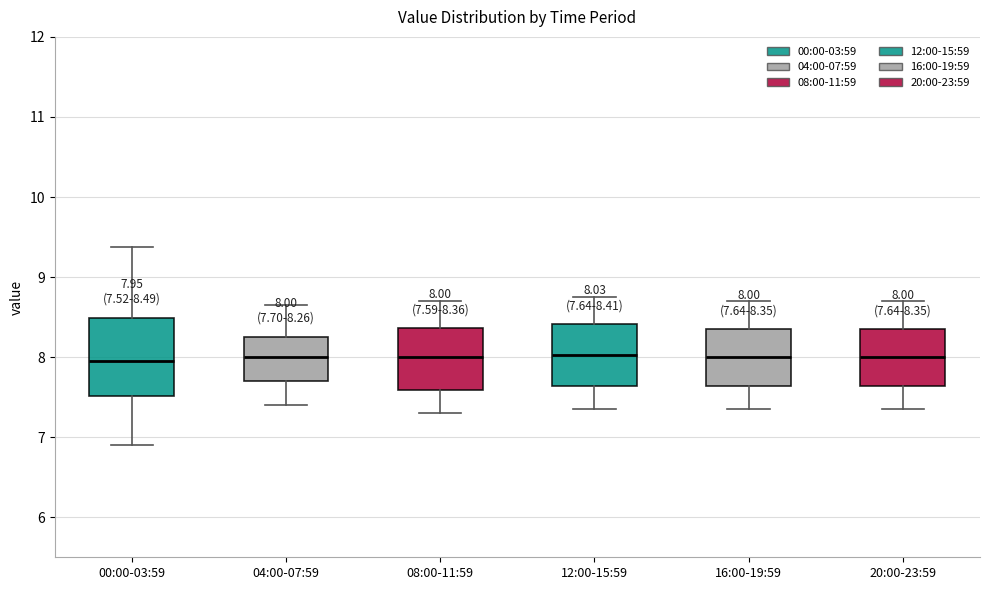

Which box is the tallest, from its lower edge to its upper edge?

00:00-03:59